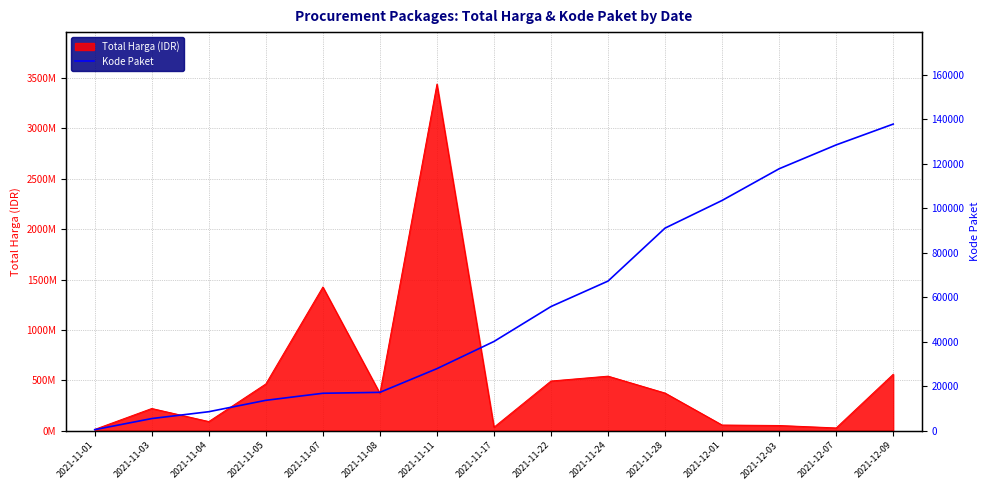

What is the minimum value shown in the chart?

464